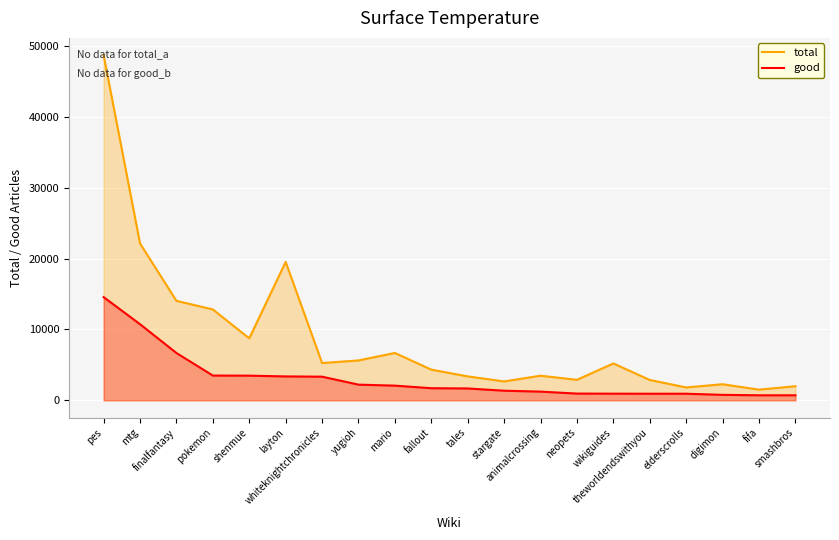

What is the label of the 4th point from the left?

pokemon